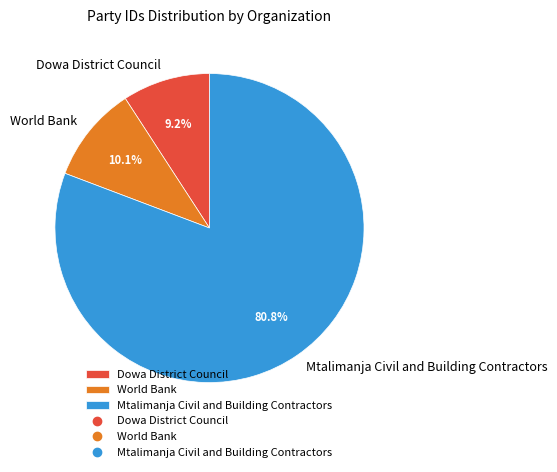

Does any single category account for the majority?

Yes